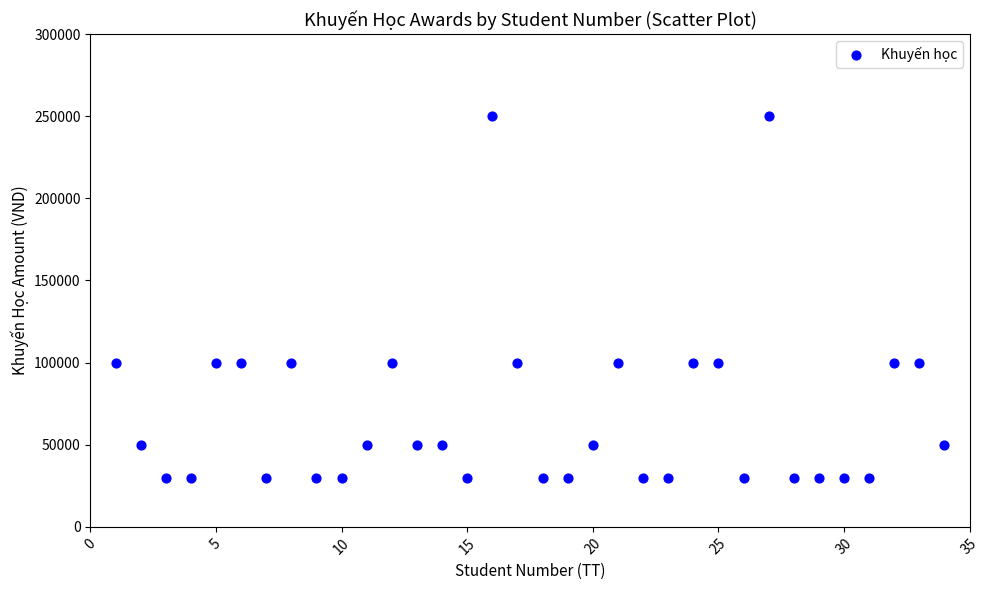

What is the range of Y values (max minus min)?

220000